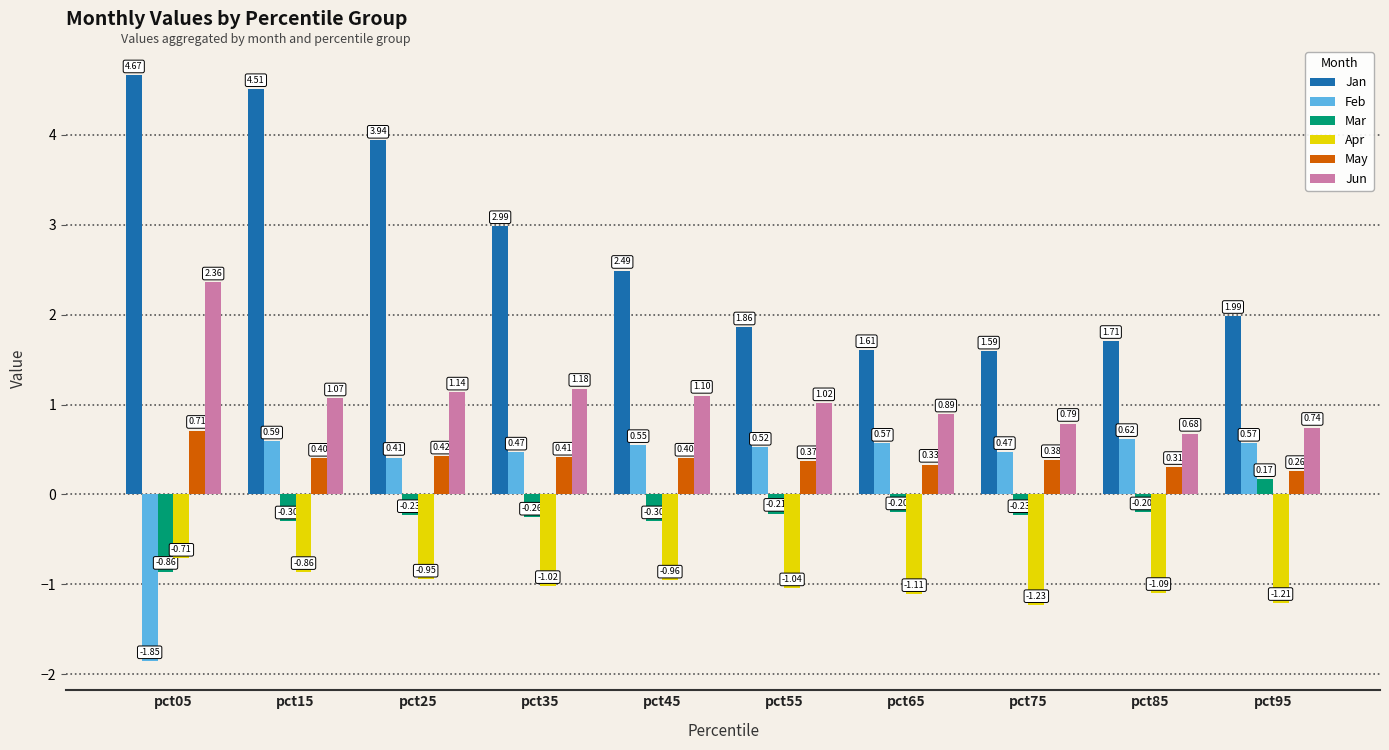

Which category has the highest value across all series?

pct05